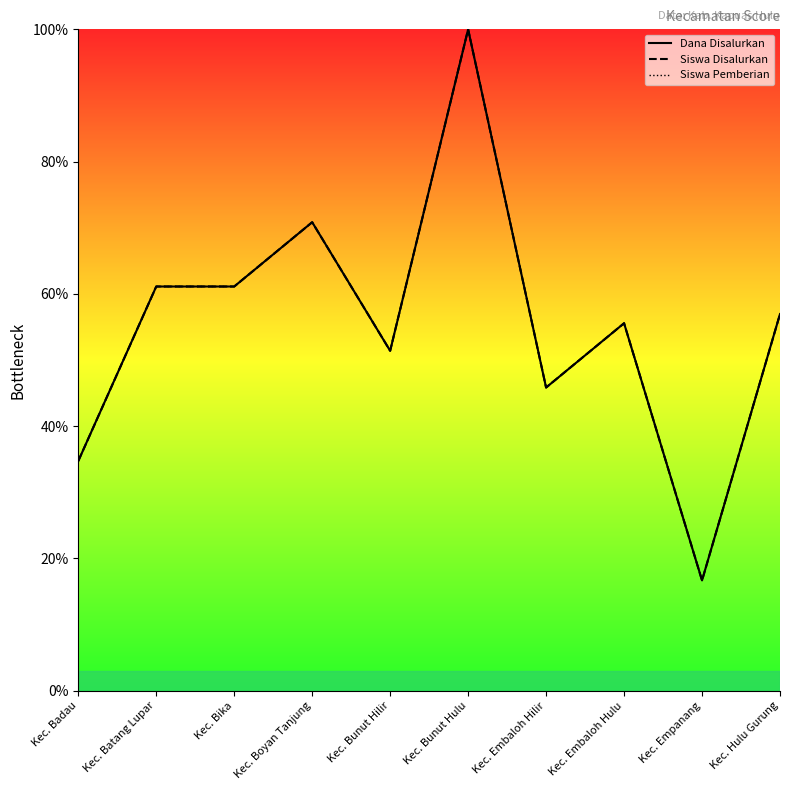

What is the greatest value displayed?

100.0